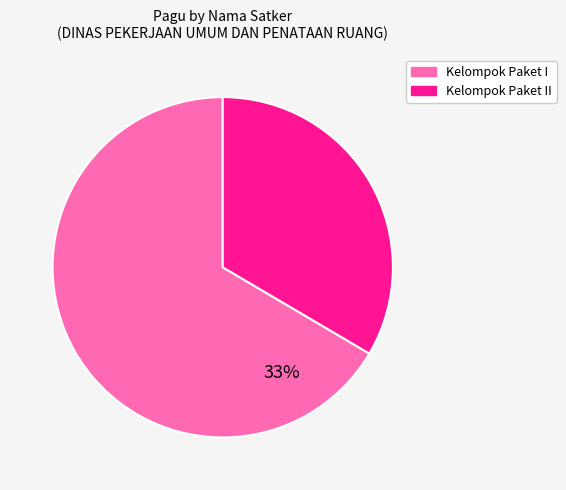

To the nearest percent, what is the average slice percentage?

50%